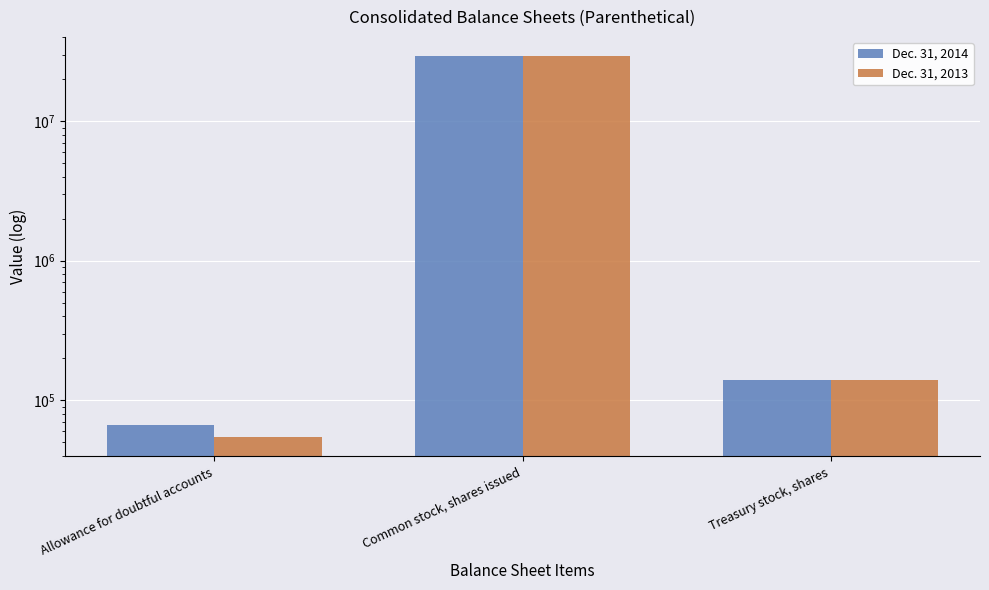

Is the value of Dec. 31, 2014 at Common stock, shares issued greater than the value of Dec. 31, 2013 at Allowance for doubtful accounts?

Yes